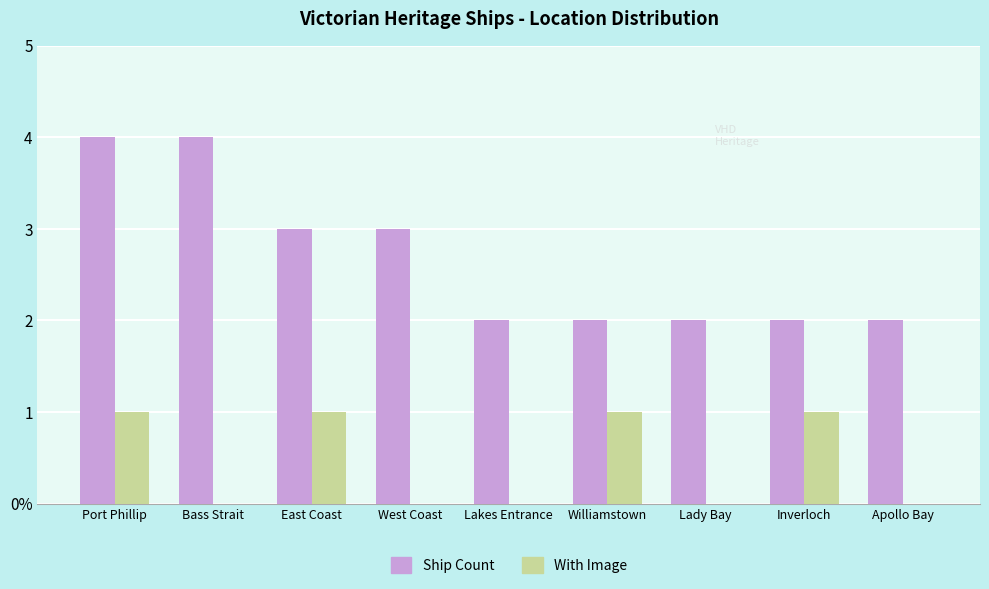

Reading left to right, extract all data points from this chart.

Ship Count: Port Phillip=4	Bass Strait=4	East Coast=3	West Coast=3	Lakes Entrance=2	Williamstown=2	Lady Bay=2	Inverloch=2	Apollo Bay=2
With Image: Port Phillip=1	Bass Strait=0	East Coast=1	West Coast=0	Lakes Entrance=0	Williamstown=1	Lady Bay=0	Inverloch=1	Apollo Bay=0